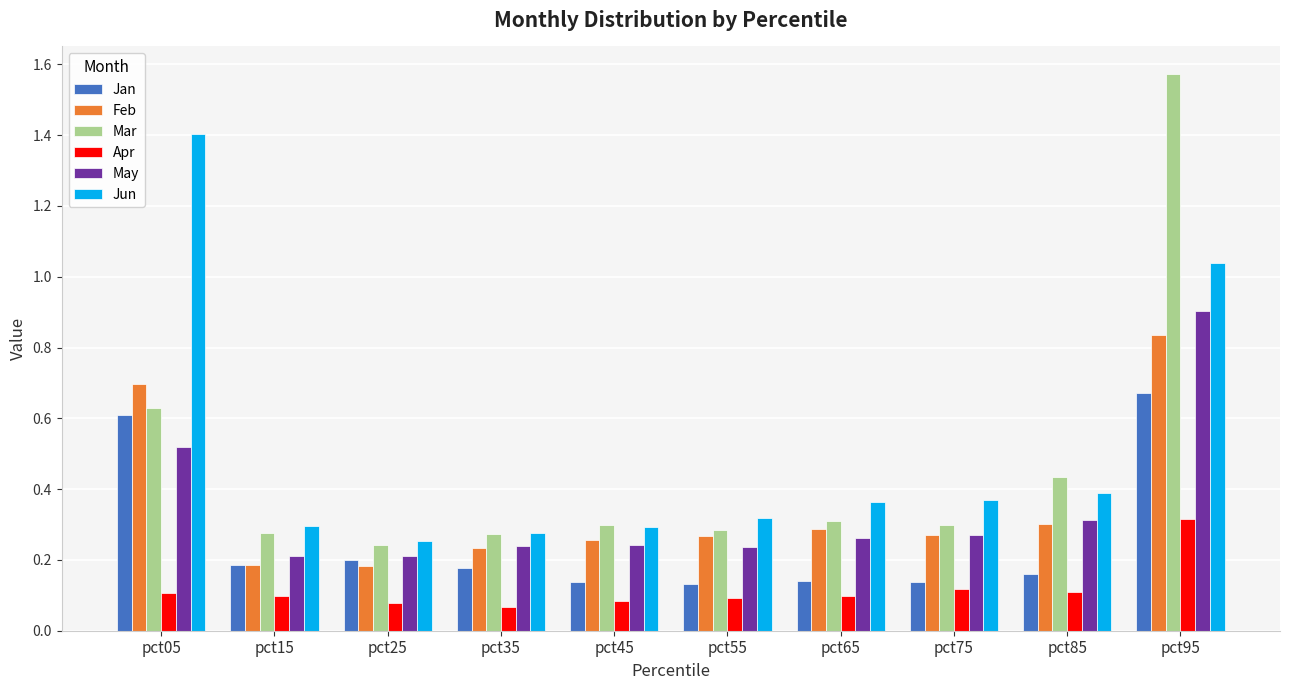

At which category does the chart reach its peak across all series?

pct95